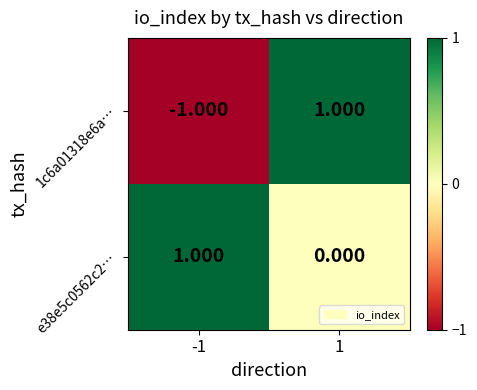

Is the value of 1c6a01318e6a… at 1 greater than the value of e38e5c0562c2… at 1?

Yes